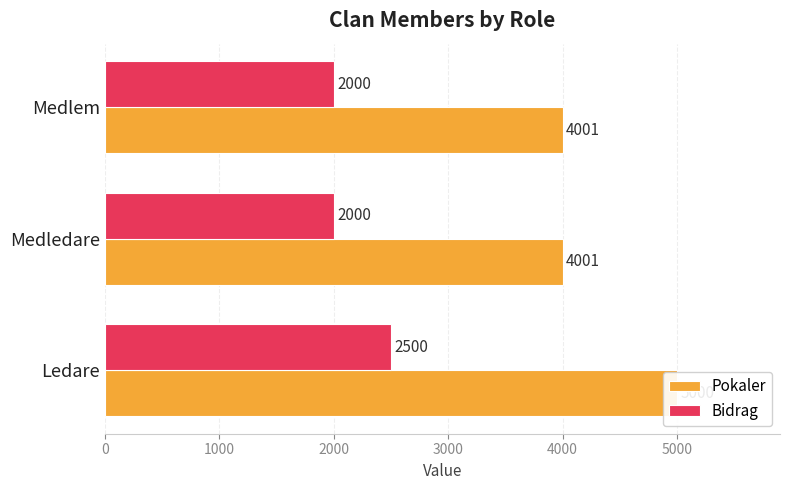

What is the average value of the Bidrag series?

2167